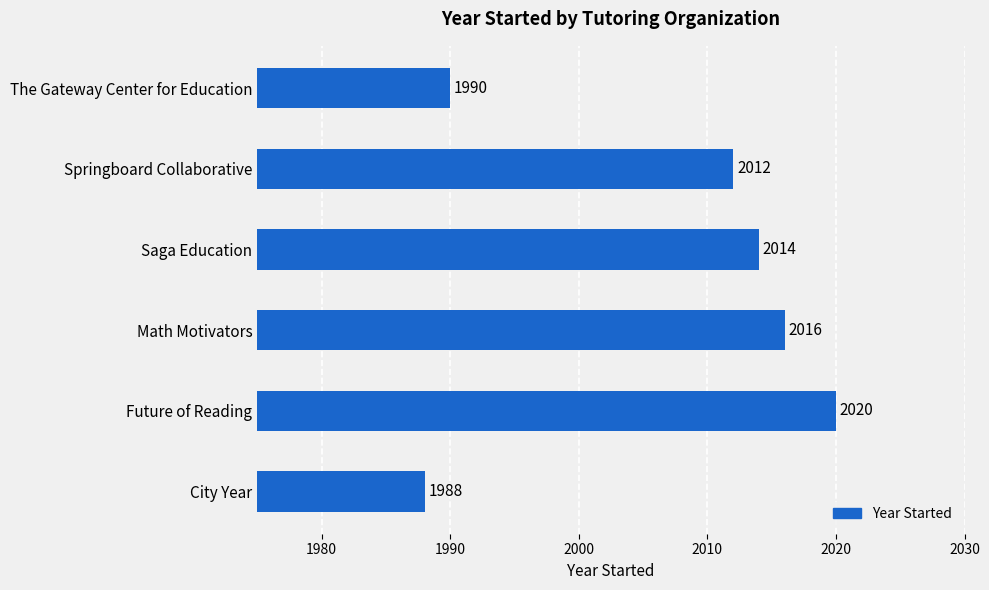

The chart shows a value of 2686 at Math Motivators. True or false?

False